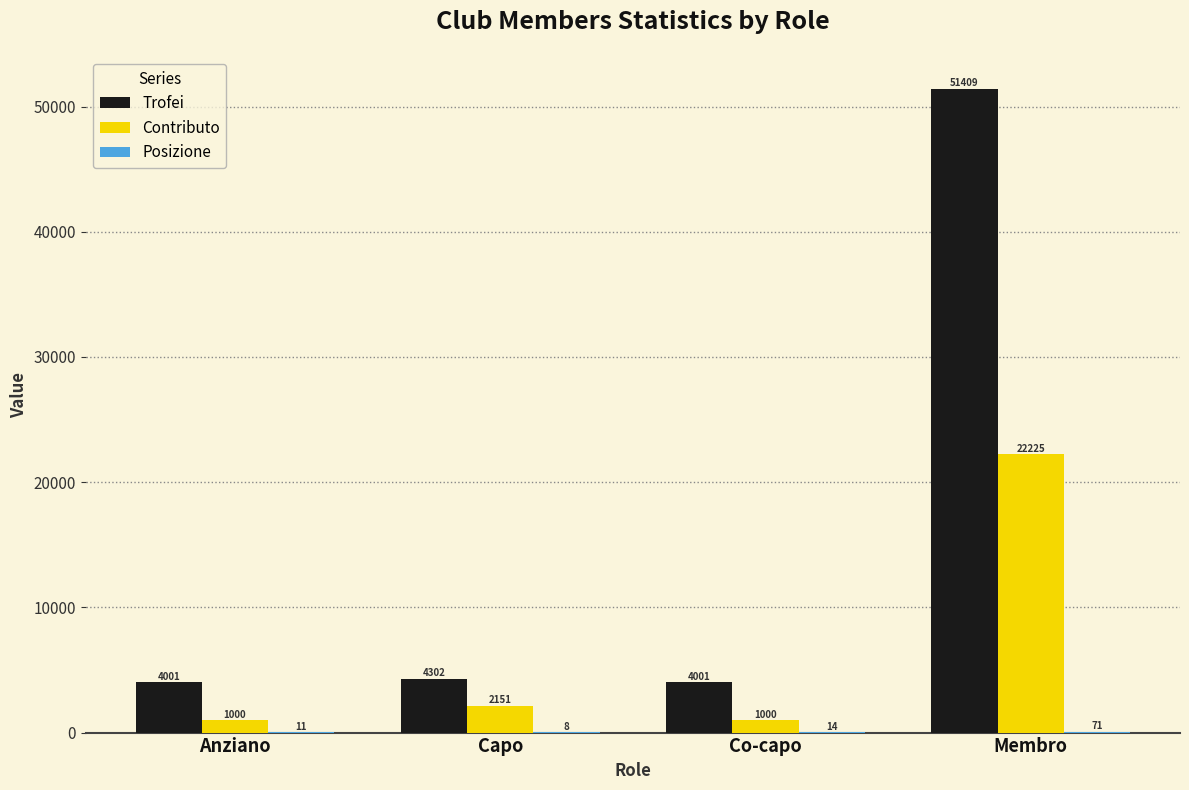

Which series has the largest range (max minus min)?

Trofei